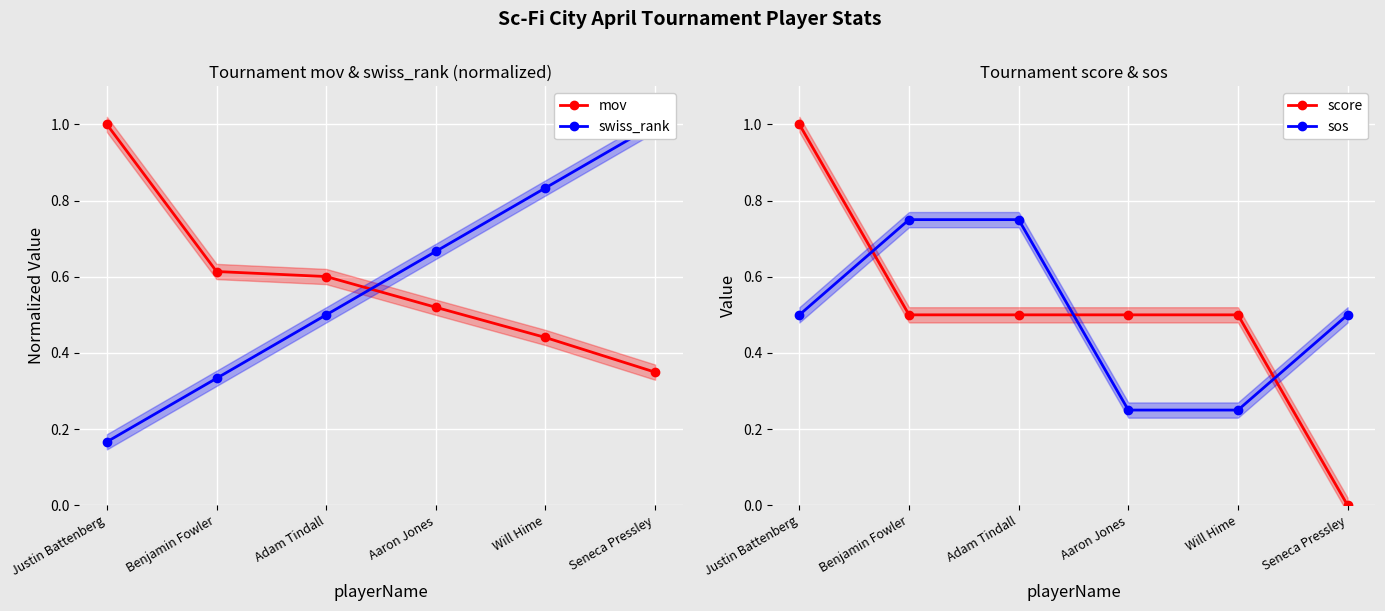

Which series changed the most between Justin Battenberg and Aaron Jones?

swiss_rank